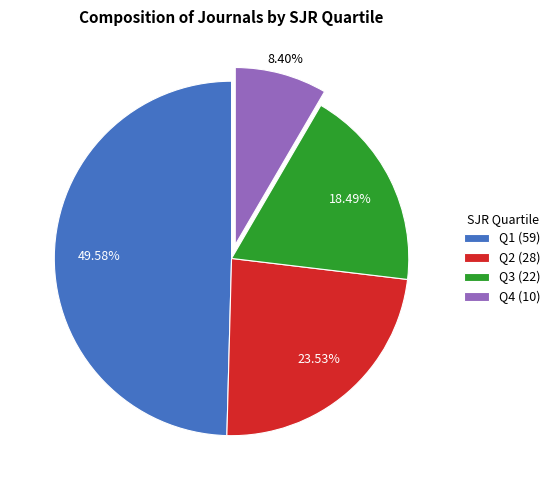

To the nearest percent, what is the average slice percentage?

25%